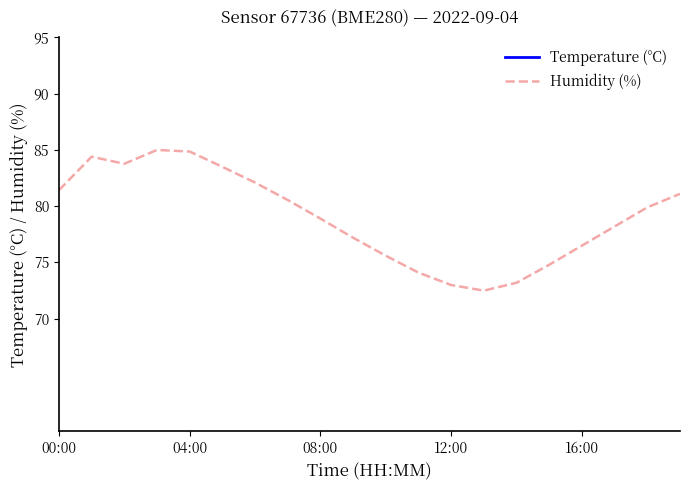

The Humidity (%) series shows 32.9 at 5. True or false?

False